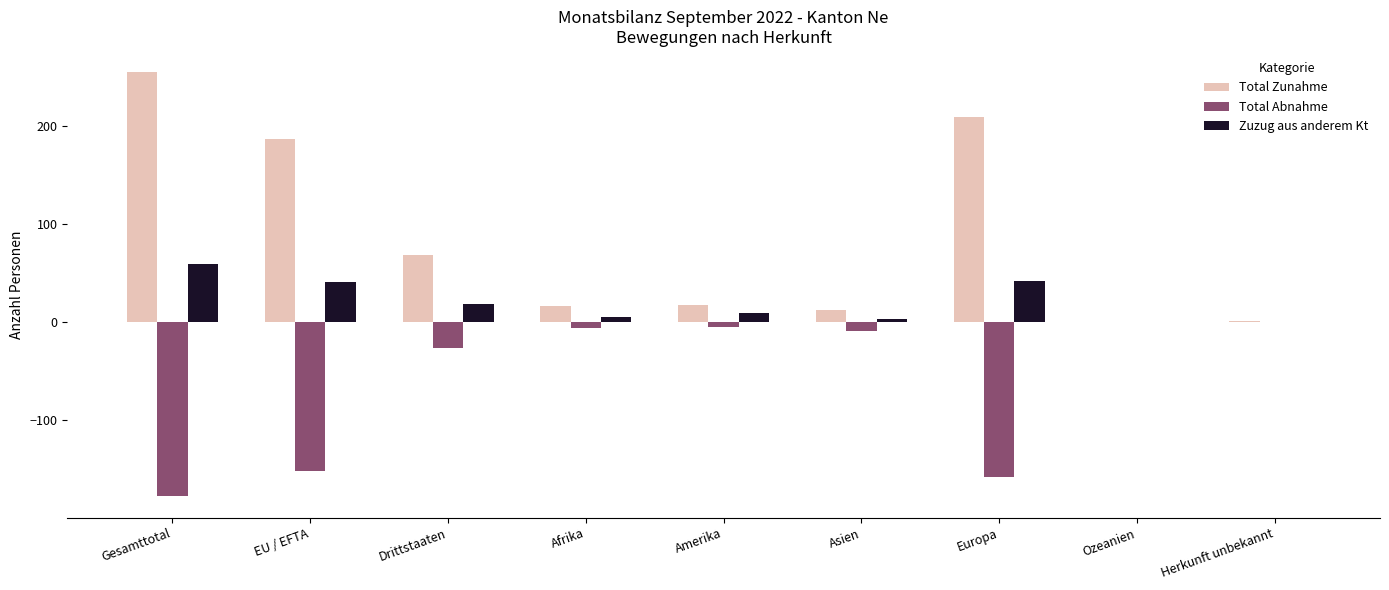

What is the sum of all Total Abnahme values?

-534